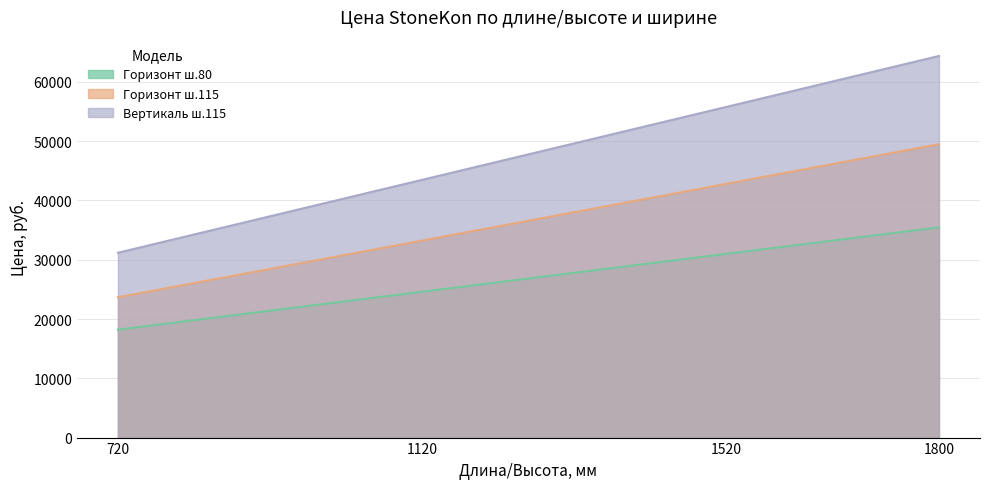

How many lines are shown in the chart?

3